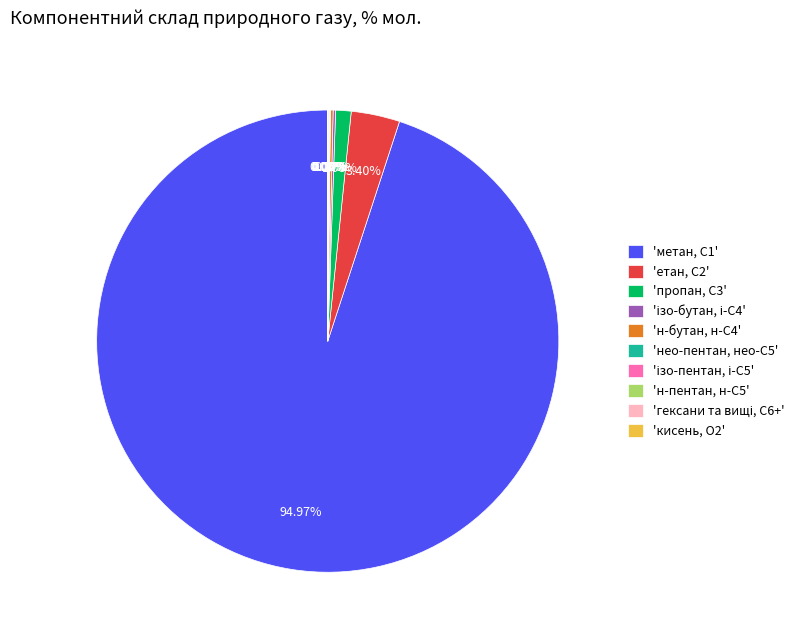

Is there a majority slice in this chart?

Yes